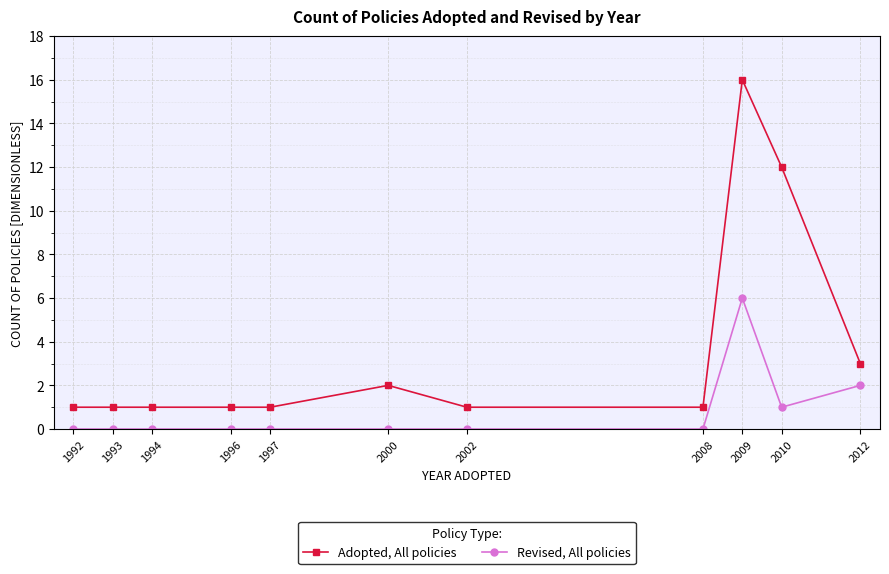

What is the total value across all series at 2000?

2